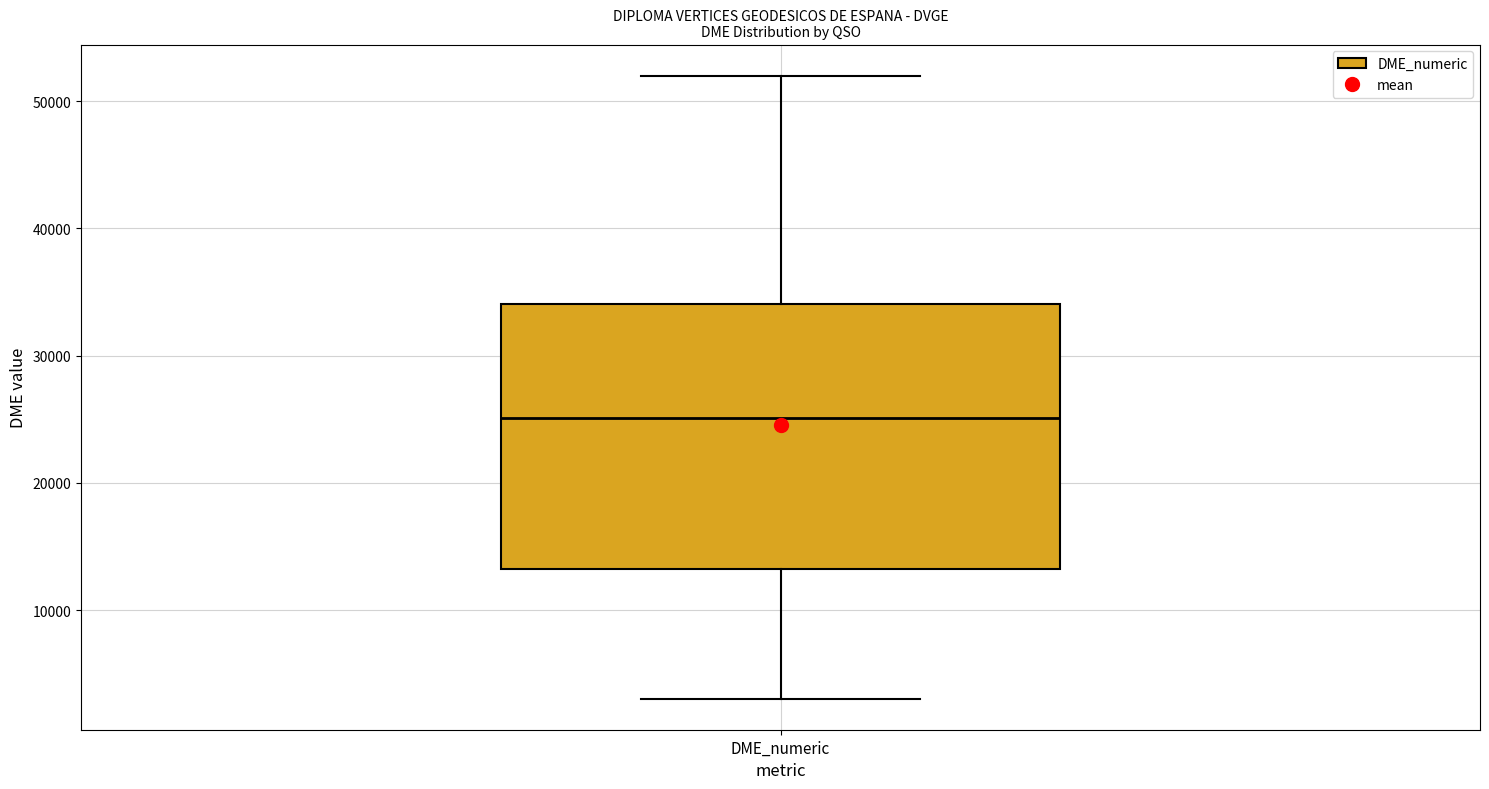

Transcribe this box plot: give where the median line is, the range the box spans, and where the two whiskers end, as read against the y-axis. The values are not printed on the chart, so give them approximately, as read against the axis.

median 25000, box 13000 to 34000, whiskers 3000 to 52000